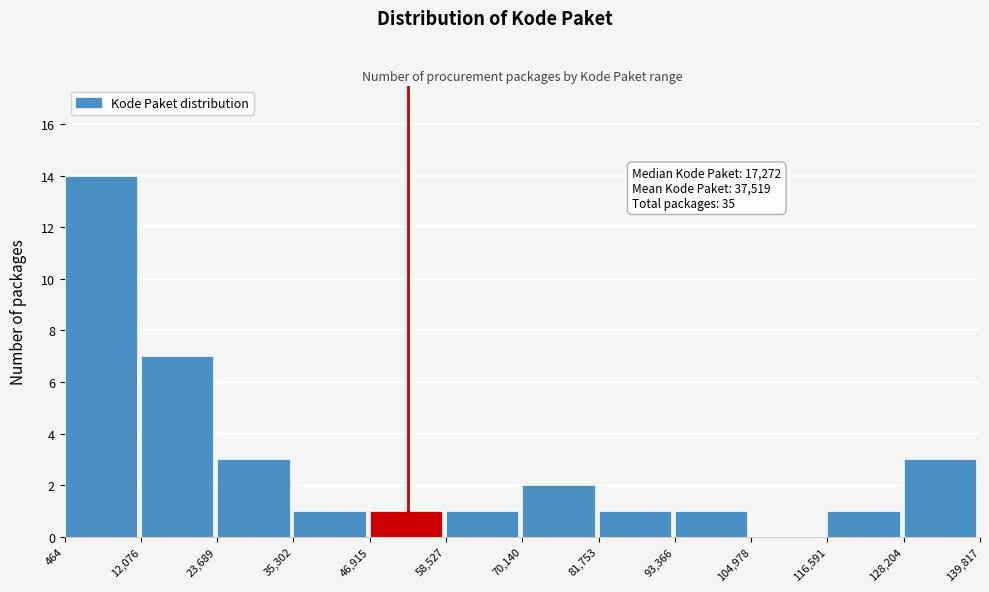

Over which range of the x-axis is the bar tallest?

464 to 12,076